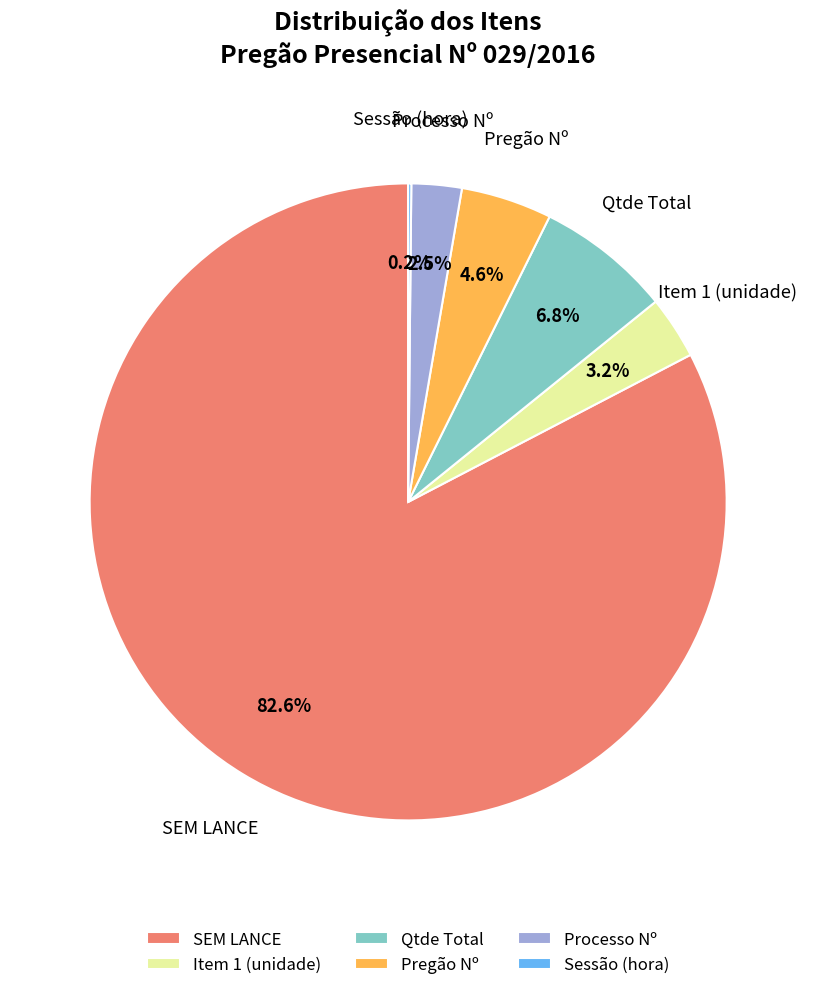

Between Processo Nº and Item 1 (unidade), which is larger?

Item 1 (unidade)